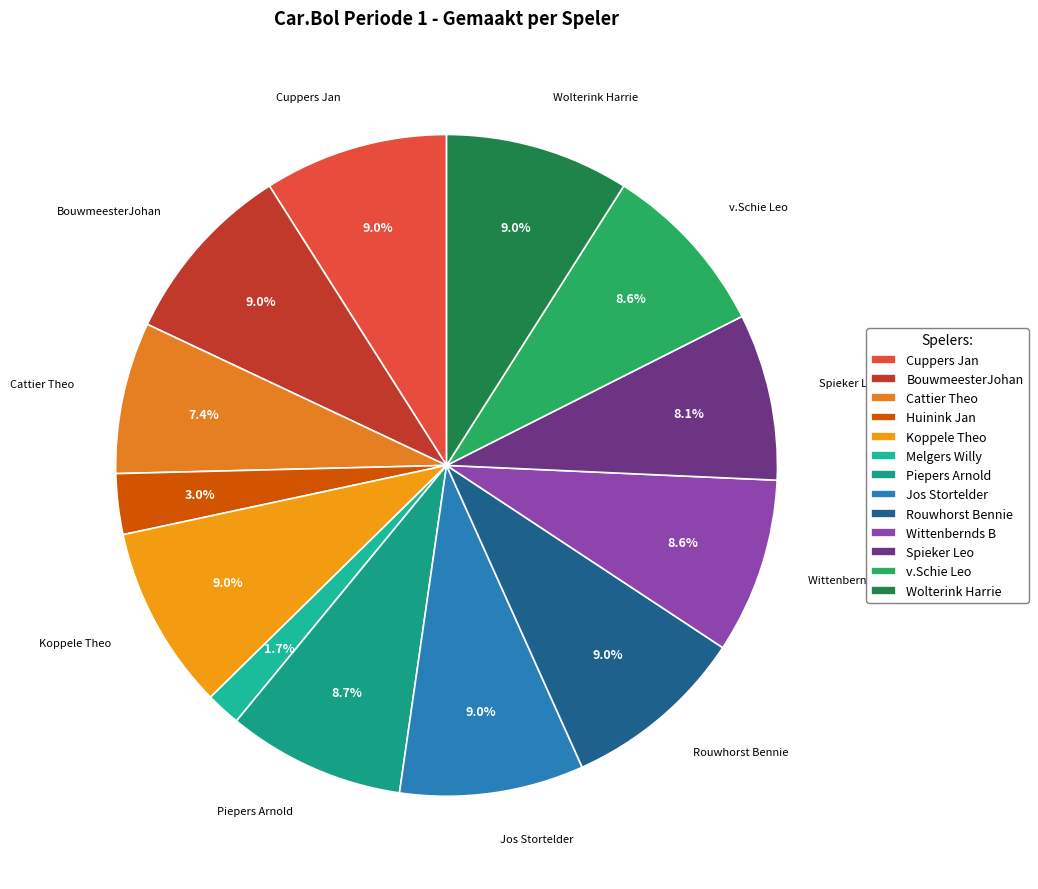

Which category has the biggest portion of the pie?

Cuppers Jan